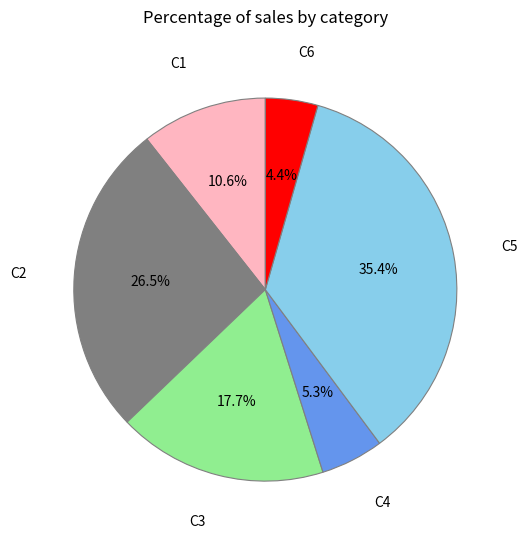

Is there a majority slice in this chart?

No